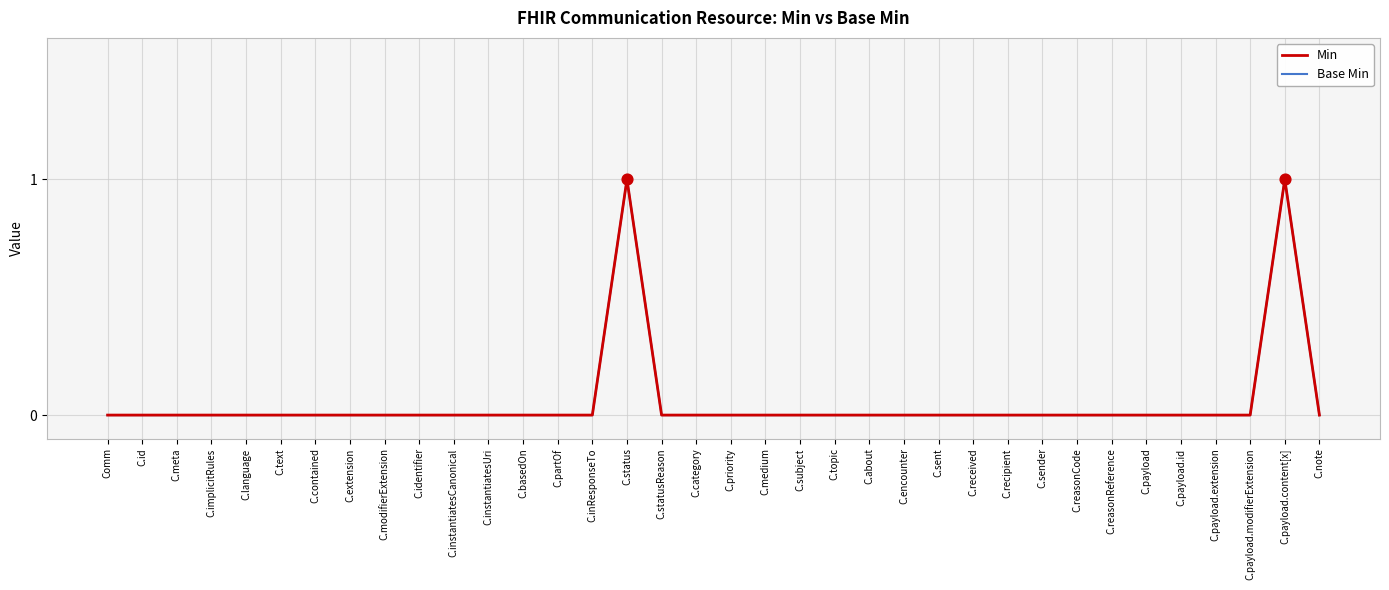

At how many categories does at least one series exceed 0?

2